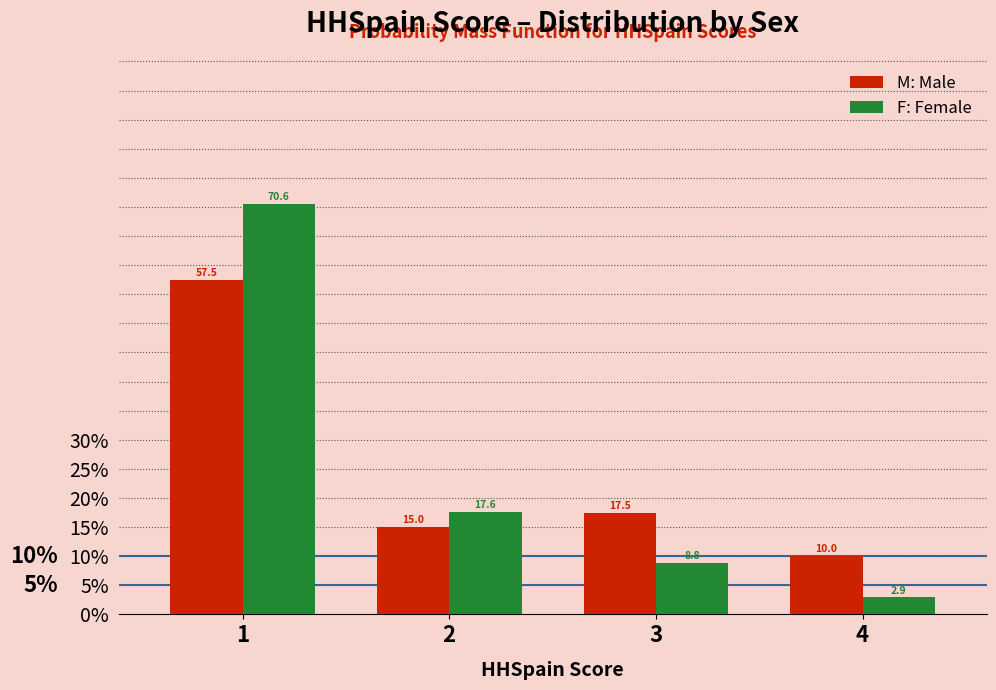

Reading right to left, what are all the values shown in this chart?

M: Male: 10.0	17.5	15.0	57.5
F: Female: 2.9	8.8	17.6	70.6